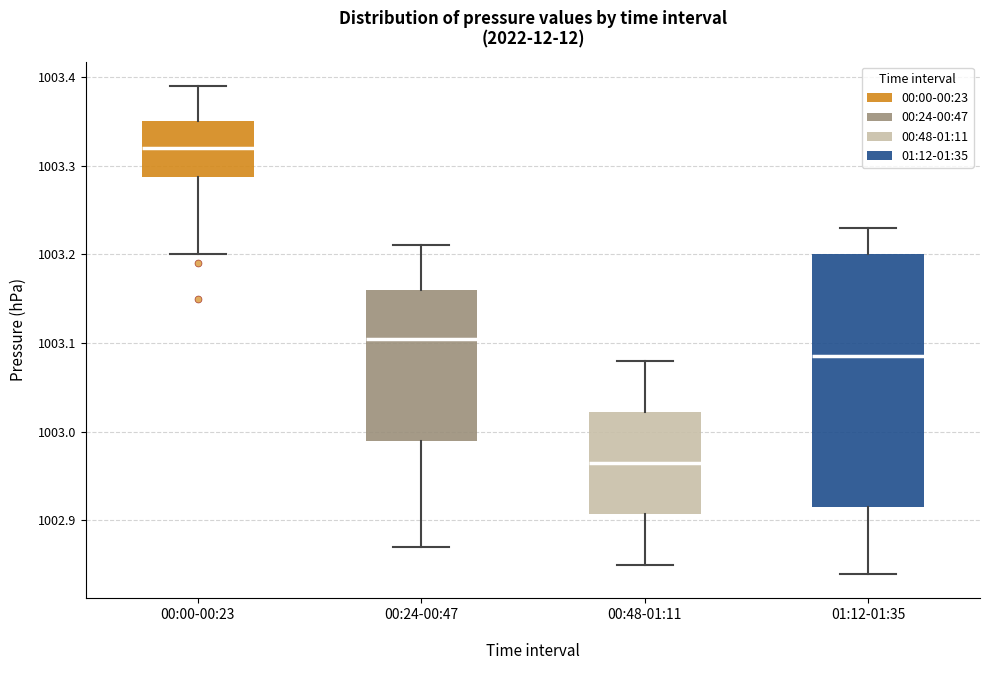

Where is the lower edge of the box for 01:12-01:35 on the y-axis? The values are not printed on the chart, so give them approximately, as read against the axis.

1002.92